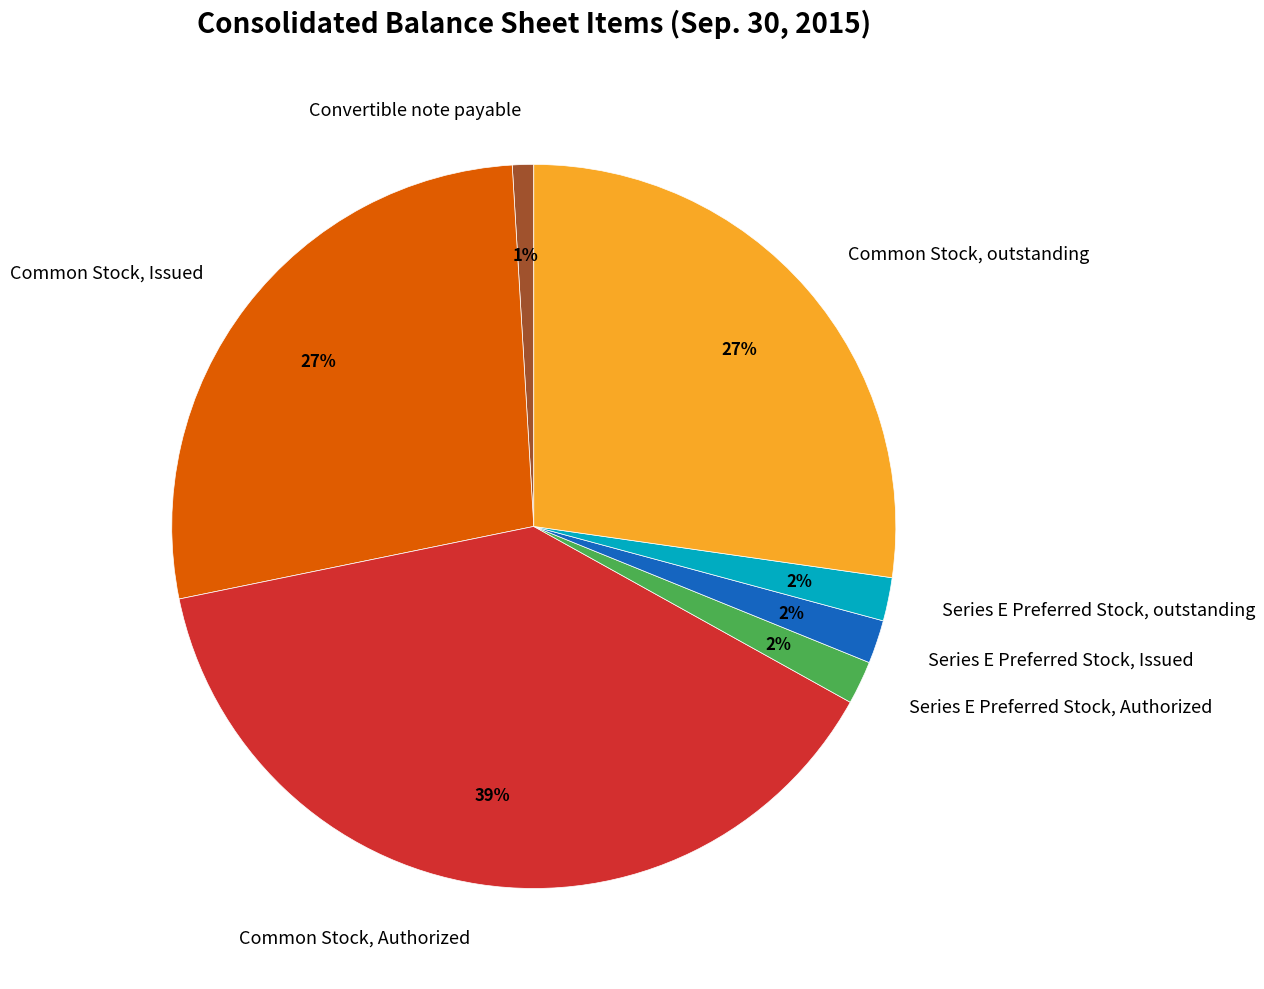

What percentage is the Common Stock, outstanding slice, to the nearest percent?

27%